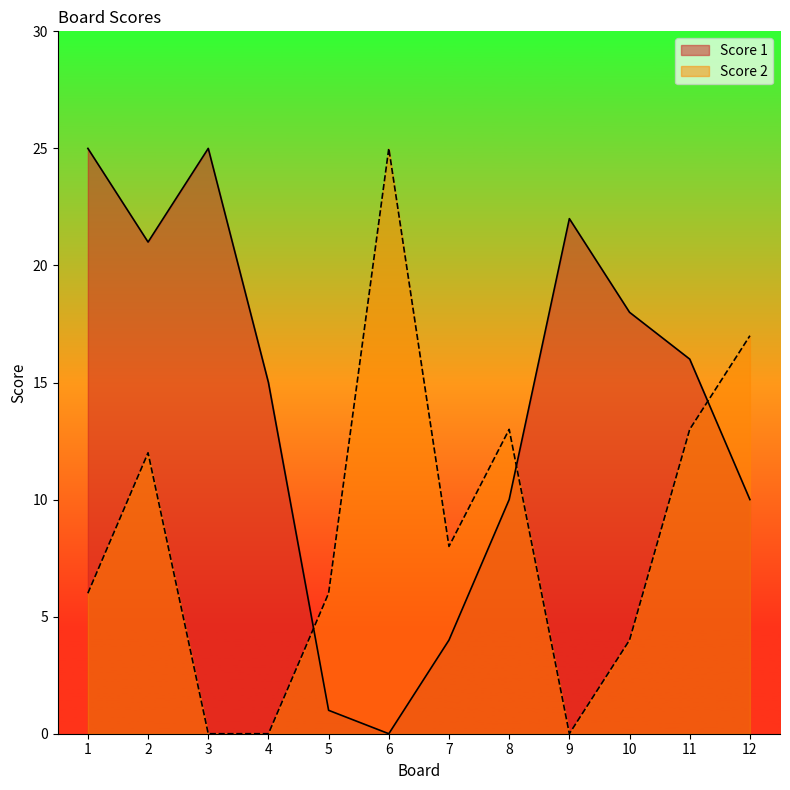

What is the value of the Score 1 point at the 12th from the left?

10